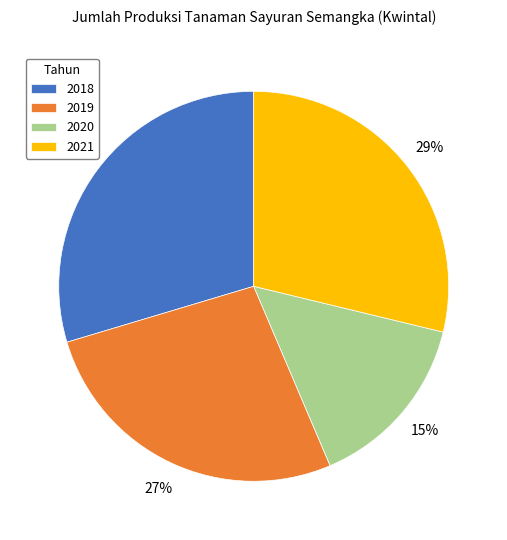

Which has a higher value, 2019 or 2021?

2021